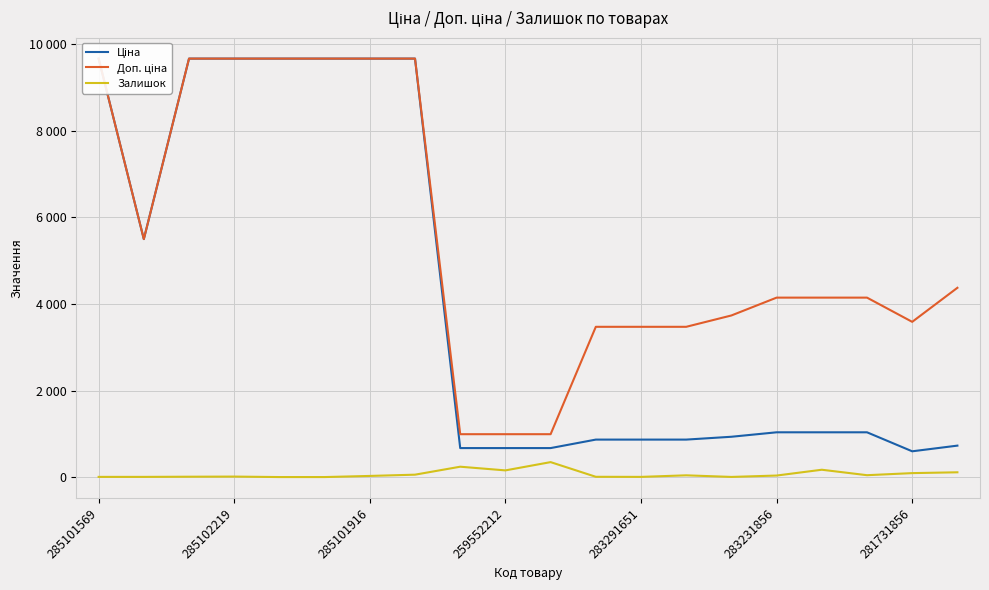

How many distinct data groups are displayed?

3